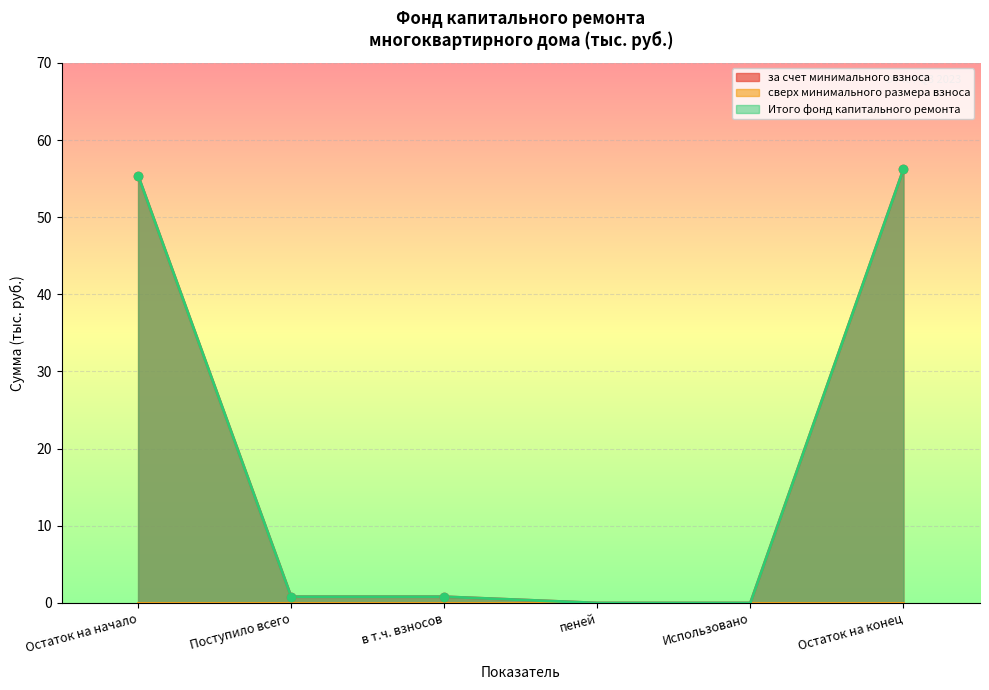

List the labels in order of за счет минимального взноса value, smallest first.

пеней, Использовано, Поступило всего, в т.ч. взносов, Остаток на начало, Остаток на конец